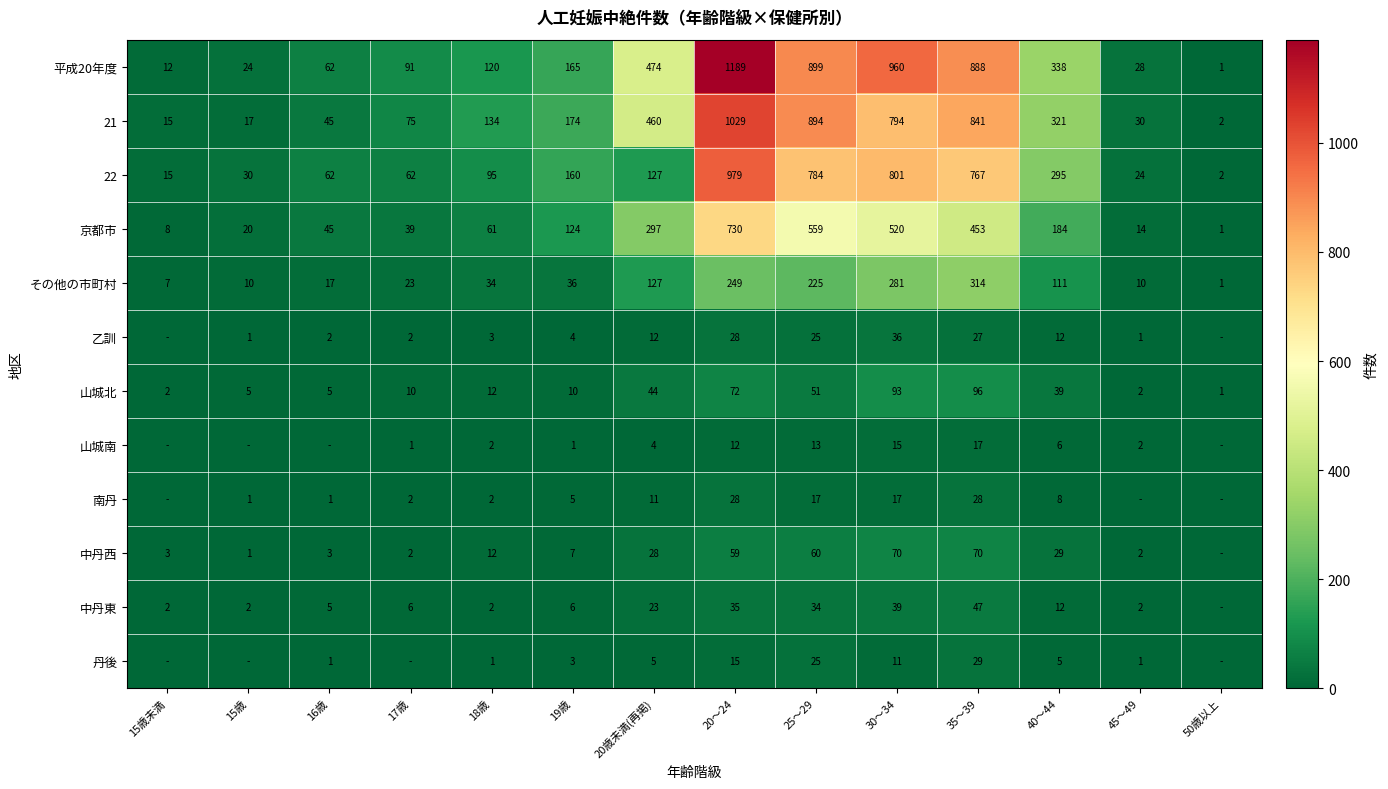

What is the maximum value shown in the chart?

1189